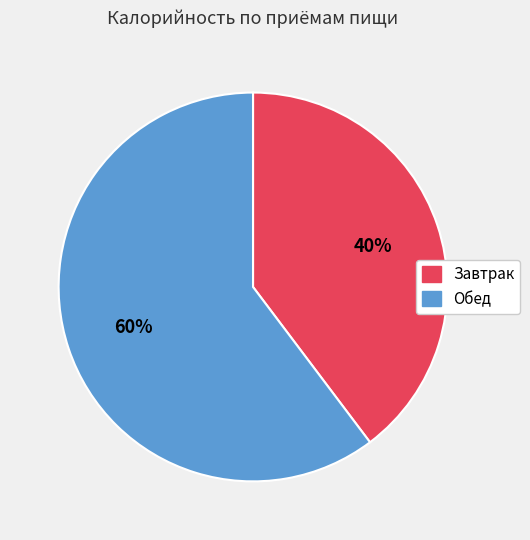

Does any single category account for the majority?

Yes